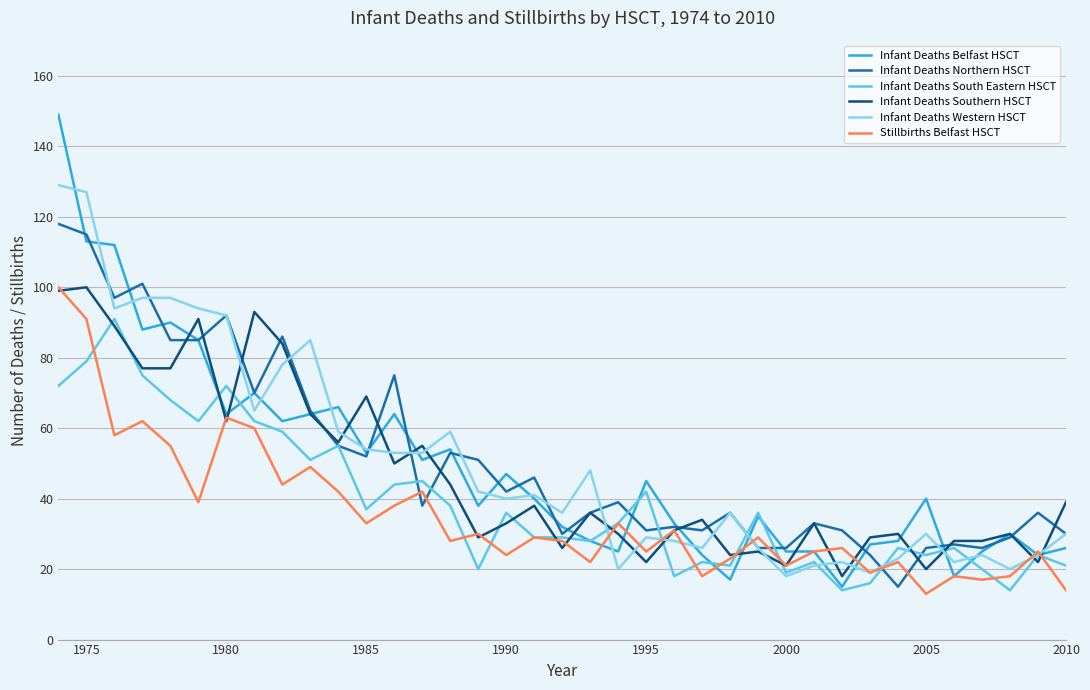

What is the greatest value displayed?

149